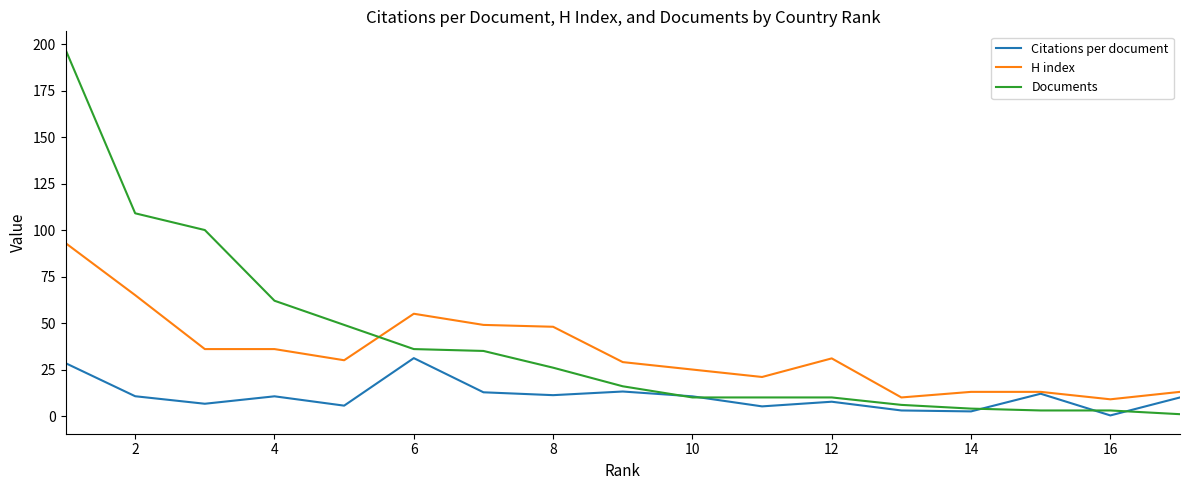

Which series has the widest spread of values?

Documents